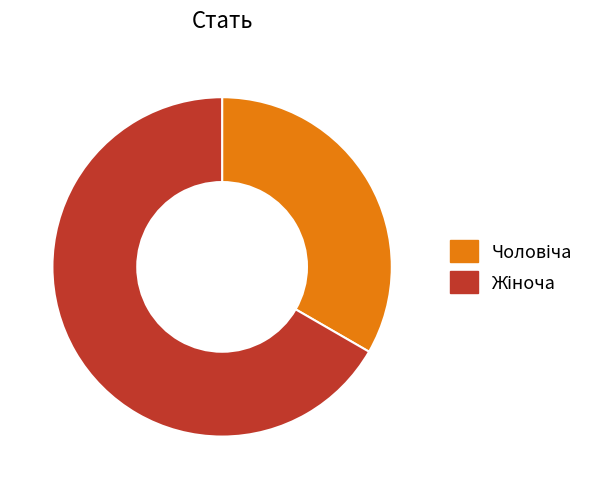

Is there any slice that represents more than half of the pie?

Yes